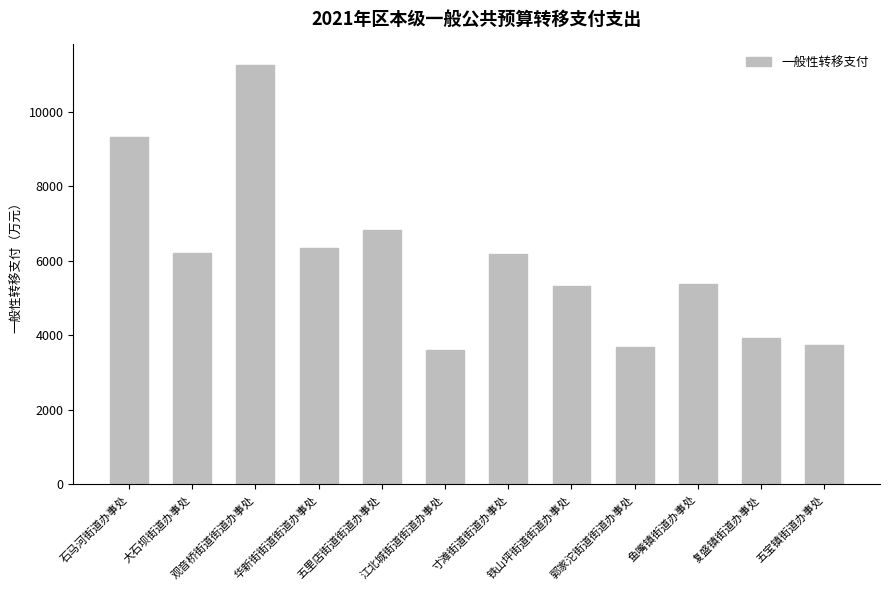

True or false: the data shows 6828 at 五里店街道街道办事处.

True